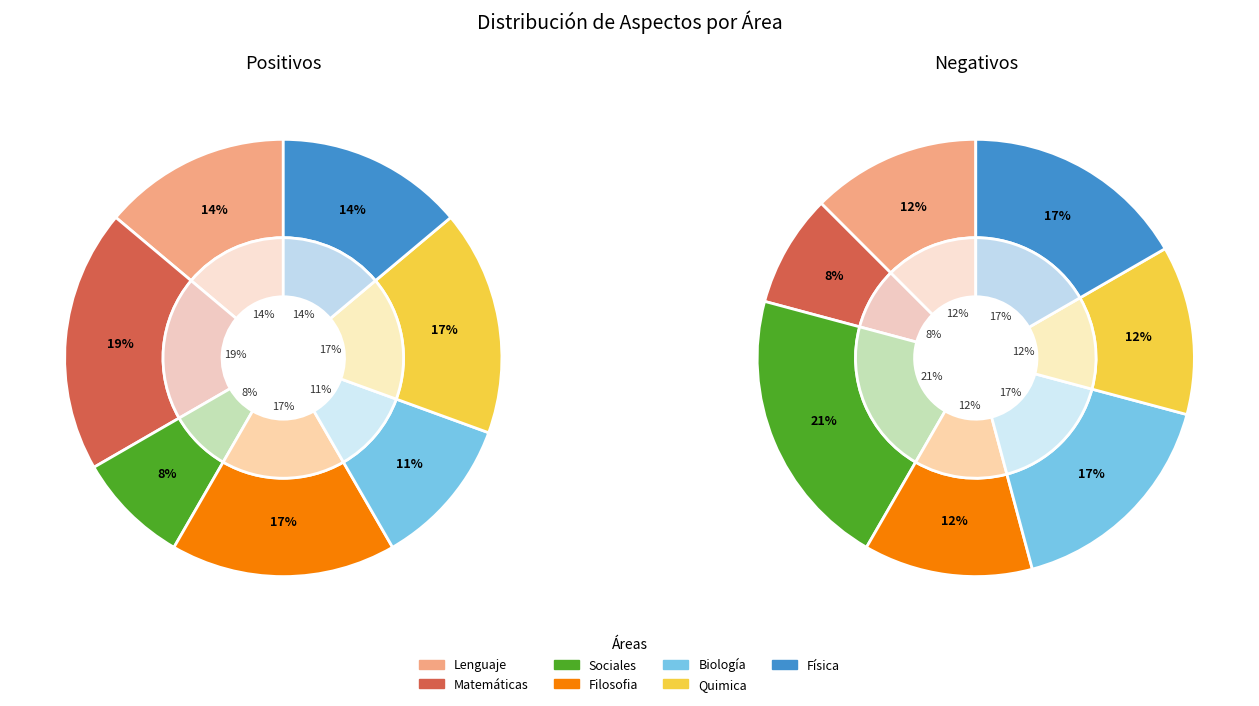

Combined, what portion of the pie is Filosofia and Sociales?

25.0%